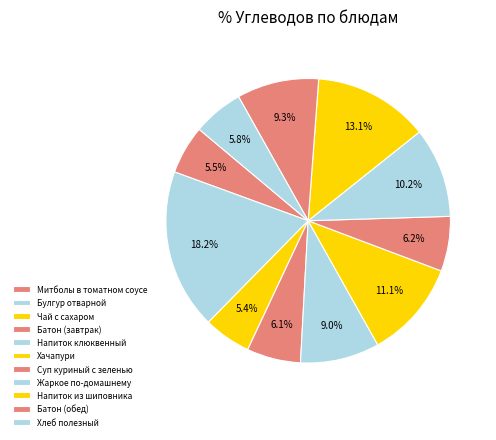

How many slices are in this pie chart?

11